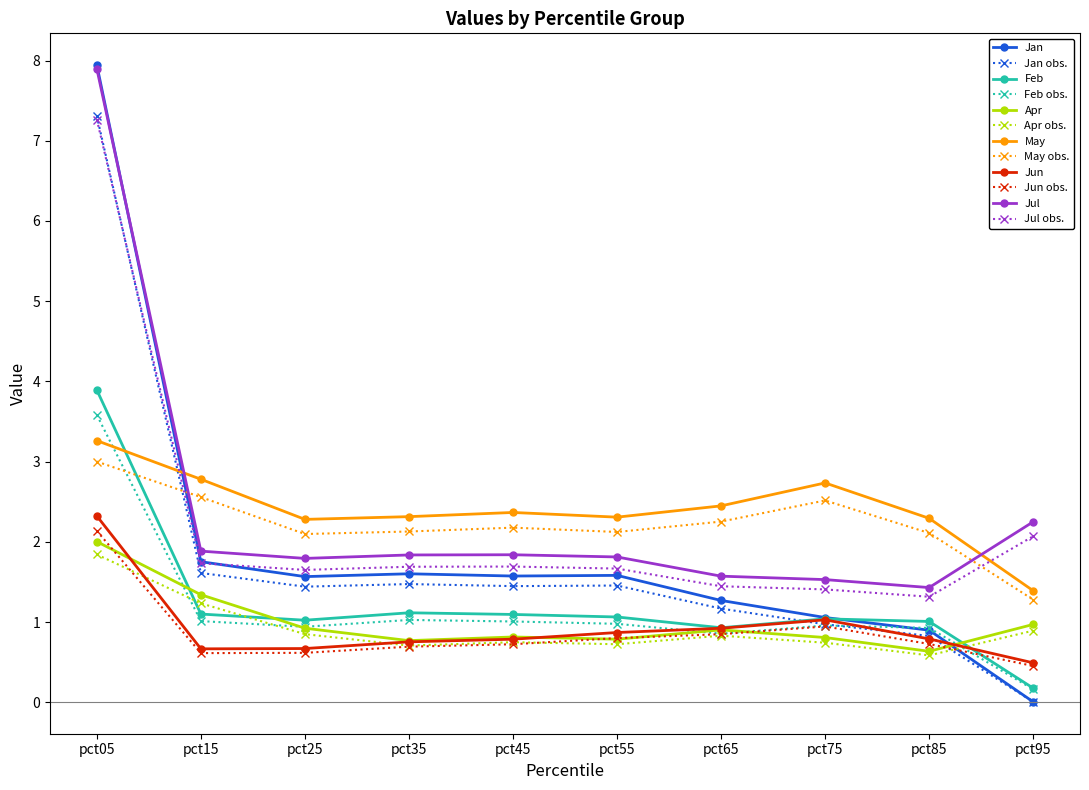

The Jul series shows 0.7 at pct85. True or false?

False